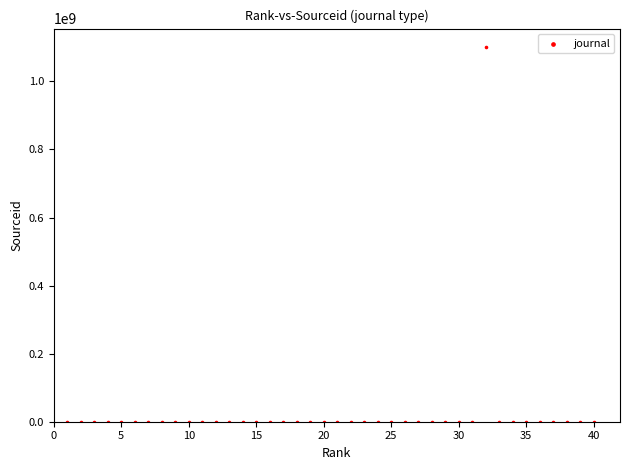

What is the range of X values (max minus min)?

39